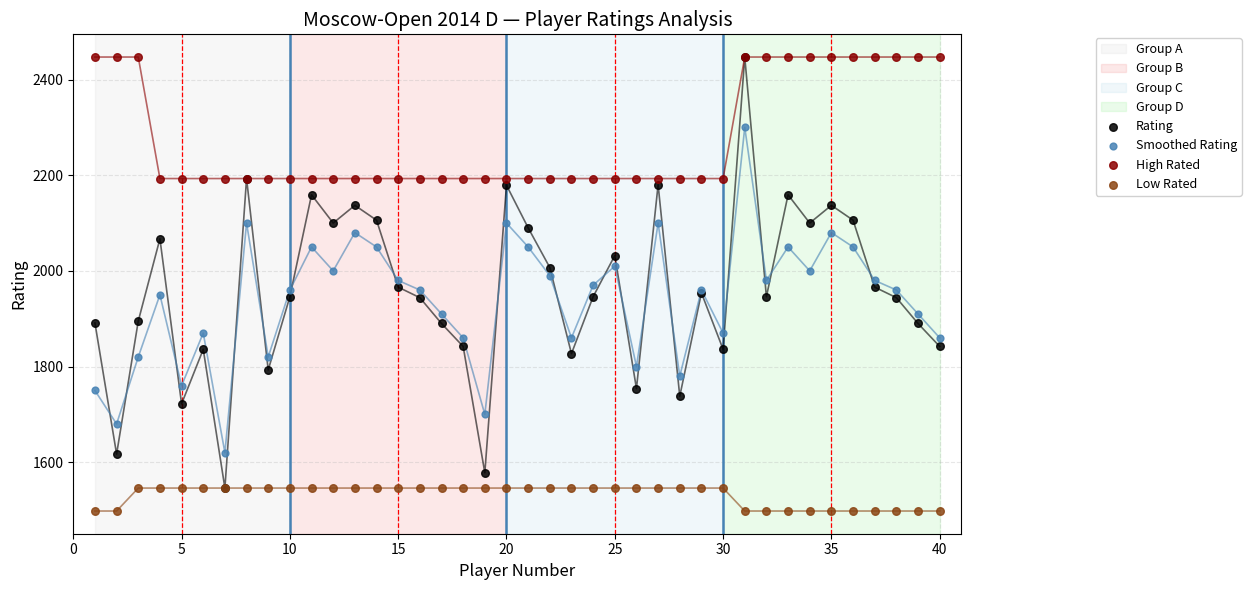

Which series reaches the maximum Y coordinate?

Rating